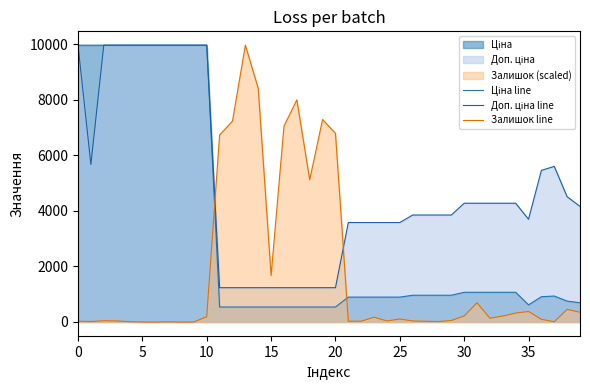

What is the approximate value of Доп. ціна line at 39?

4165.6